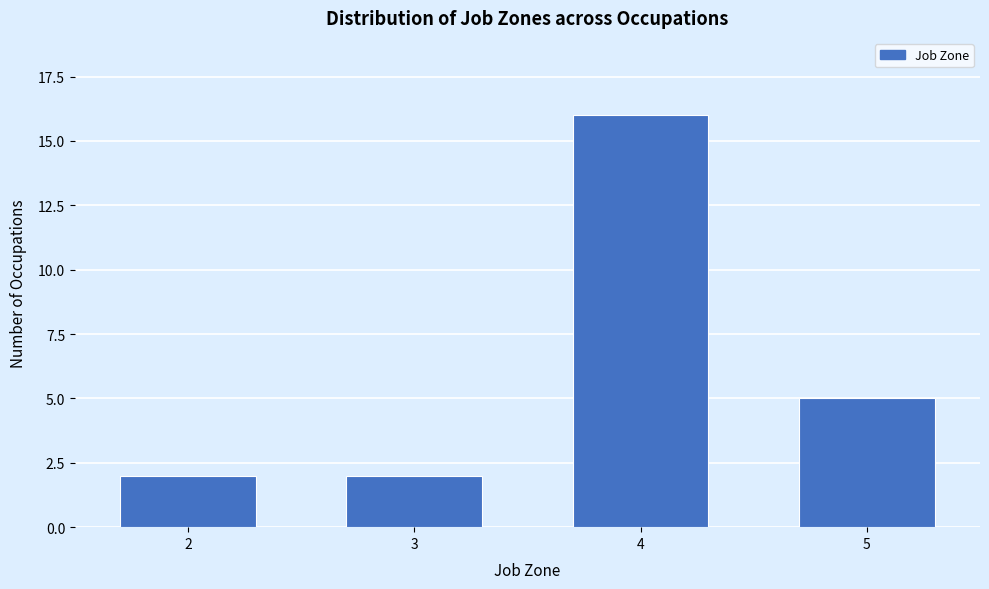

Reading right to left, what are all the values shown in this chart?

5=5	4=16	3=2	2=2